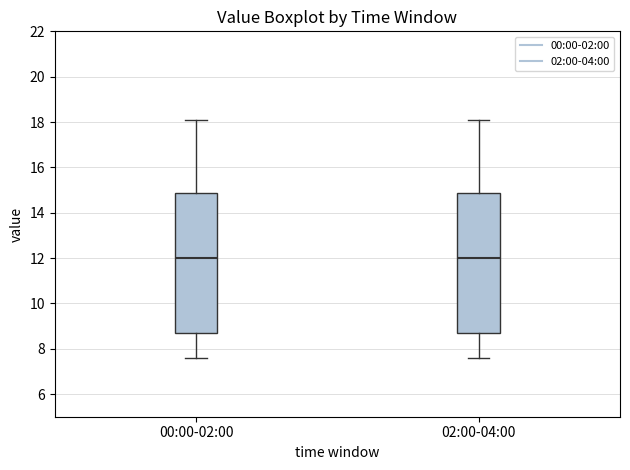

Where is the lower edge of the box for 00:00-02:00 on the y-axis? The values are not printed on the chart, so give them approximately, as read against the axis.

8.6